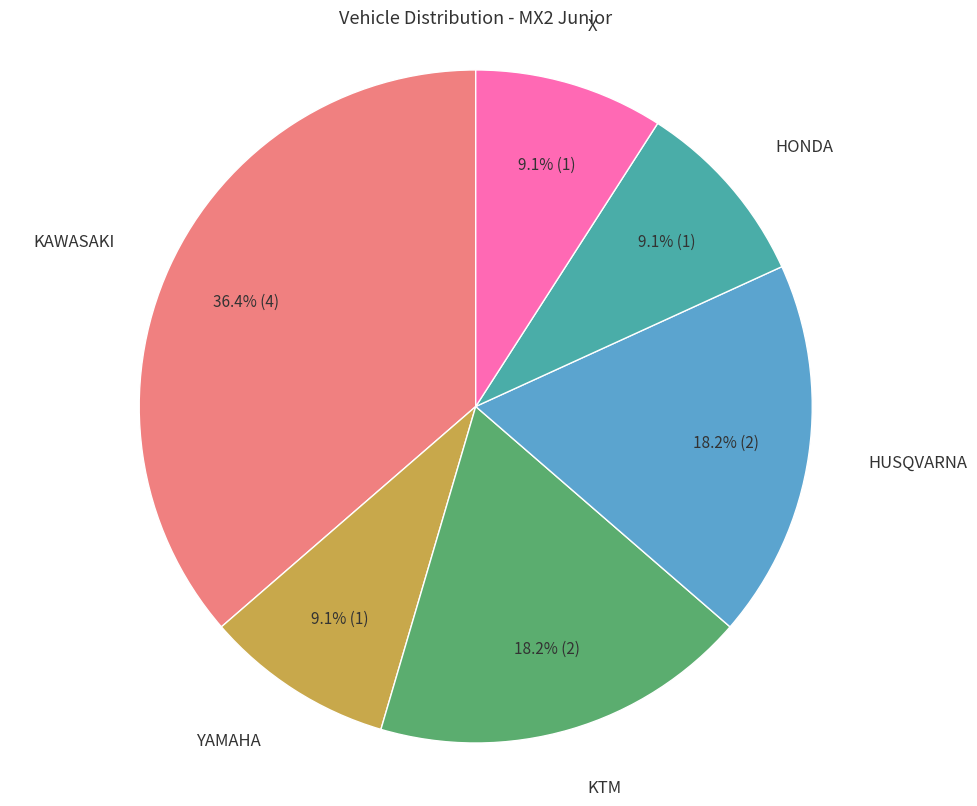

Which category has the biggest portion of the pie?

KAWASAKI